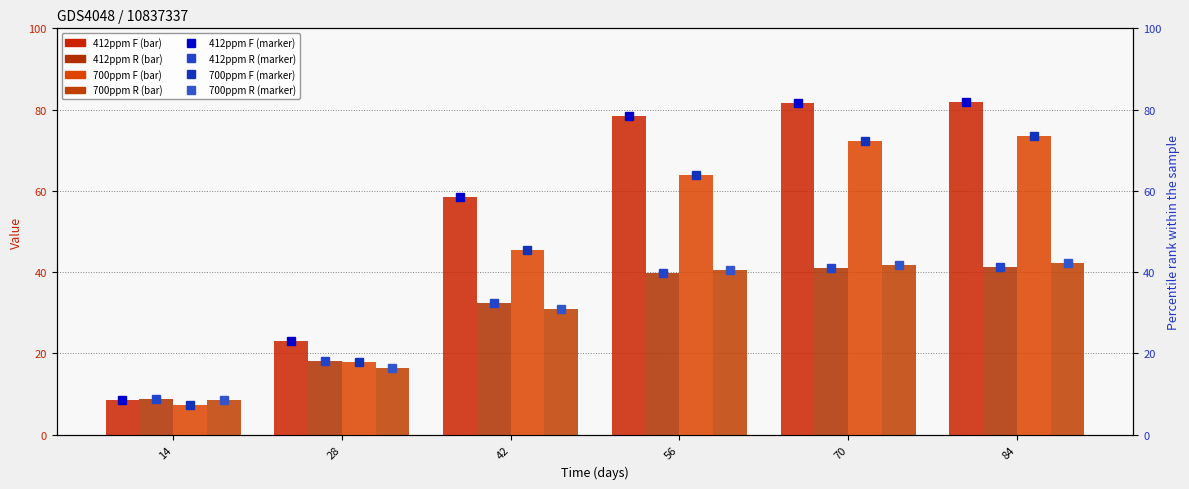

What is the value of the 412ppm F bar at the 3rd from the left?

58.5